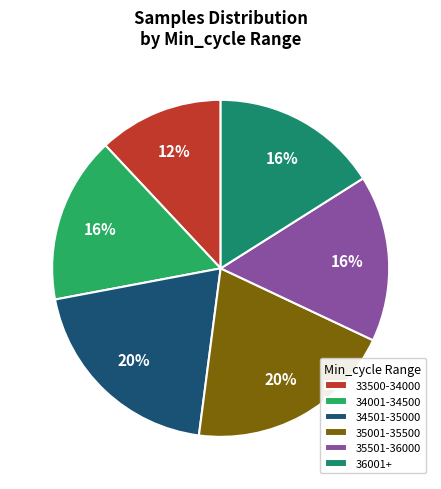

Is there a majority slice in this chart?

No